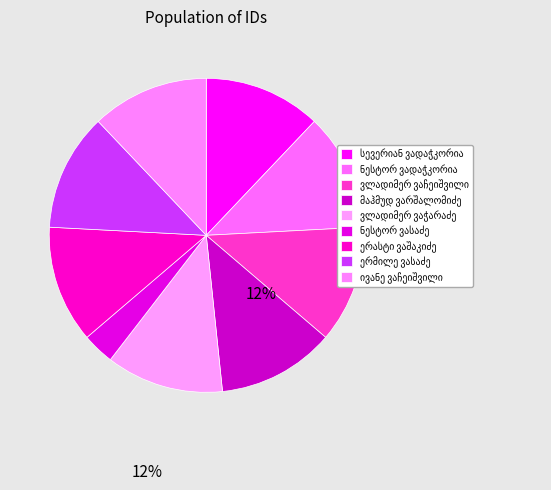

What is the smallest slice in the pie chart?

ნესტორ ვასაძე